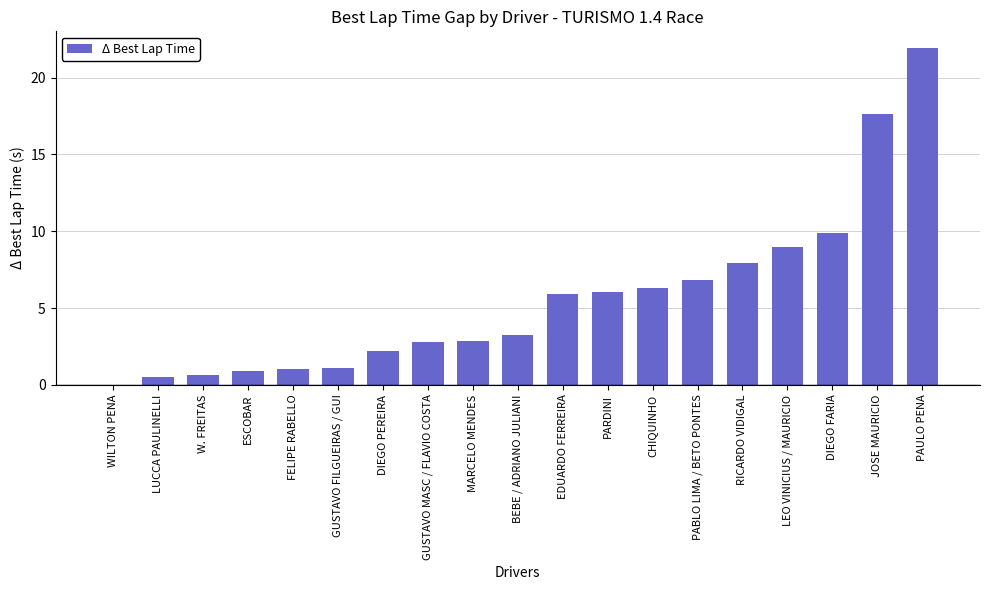

What is the greatest value displayed?

21.9